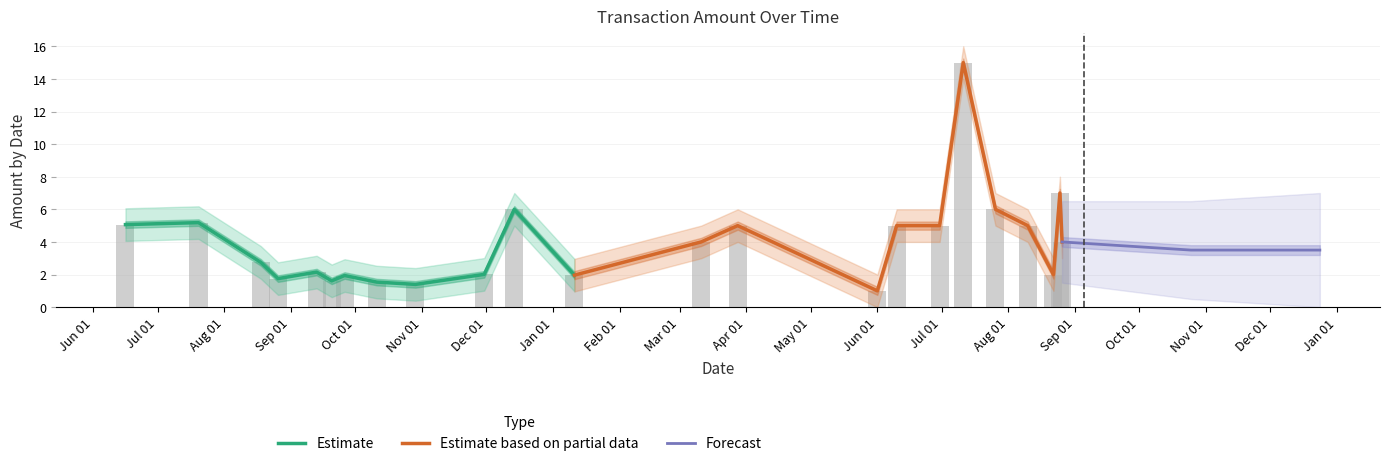

Count the number of categories in the chart.

23